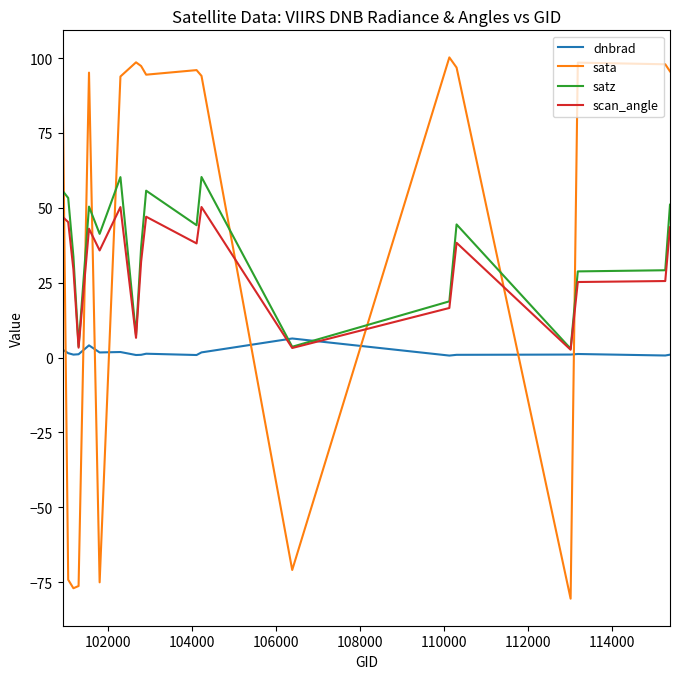

List the series in order of their peak value, lowest first.

dnbrad, scan_angle, satz, sata